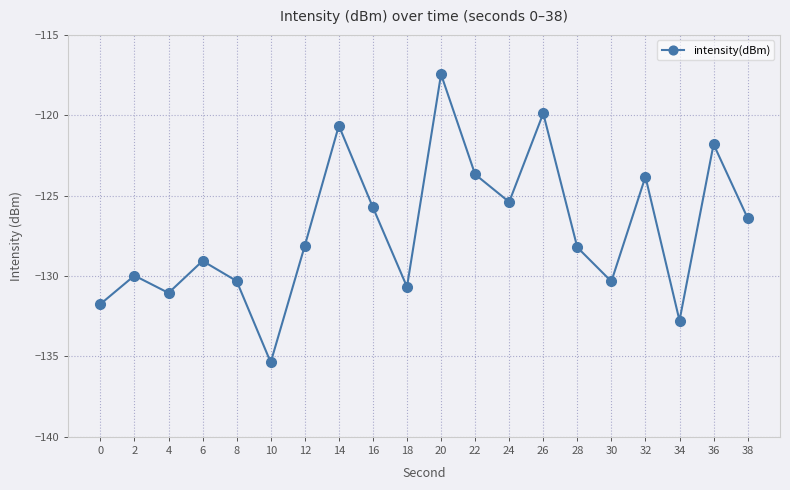

Between 34 and 36, which is larger?

36